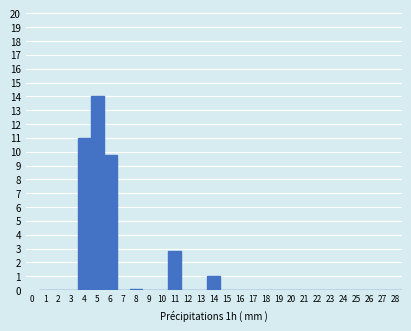

Reading left to right, list every bar in this chart as the range it spans on the x-axis followed by its height. The values are not printed on the chart, so give them approximately, as read against the axis.

0.5 to 1.5: 0
1.5 to 2.5: 0
2.5 to 3.5: 0
3.5 to 4.5: 11.0
4.5 to 5.5: 14.0
5.5 to 6.5: 9.8
6.5 to 7.5: 0
7.5 to 8.5: 0.1
8.5 to 9.5: 0
9.5 to 10.5: 0
10.5 to 11.5: 2.8
11.5 to 12.5: 0
12.5 to 13.5: 0
13.5 to 14.5: 1.0
14.5 to 15.5: 0
15.5 to 16.5: 0
16.5 to 17.5: 0
17.5 to 18.5: 0
18.5 to 19.5: 0
19.5 to 20.5: 0
20.5 to 21.5: 0
21.5 to 22.5: 0
22.5 to 23.5: 0
23.5 to 24.5: 0
24.5 to 25.5: 0
25.5 to 26.5: 0
26.5 to 27.5: 0
27.5 to 28.5: 0